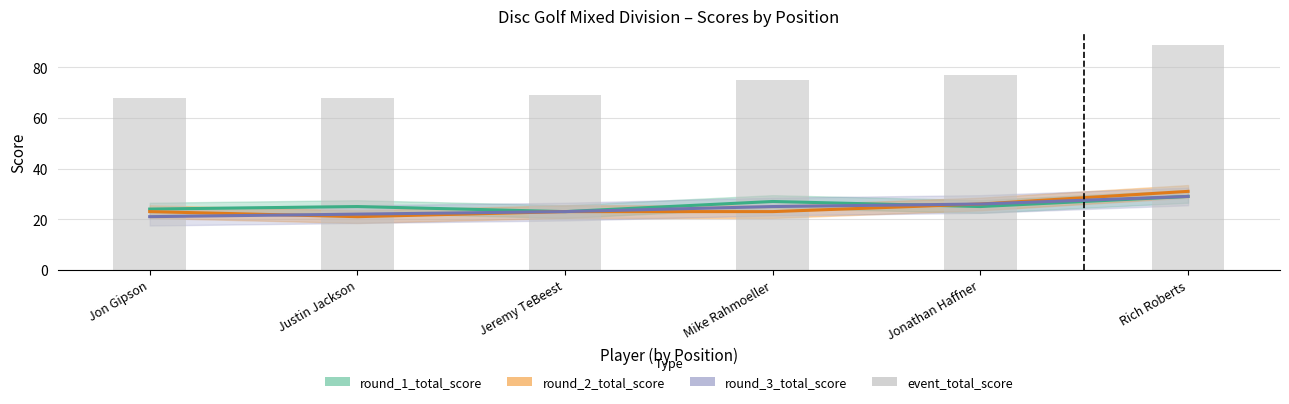

What position from the left is Rich Roberts?

6